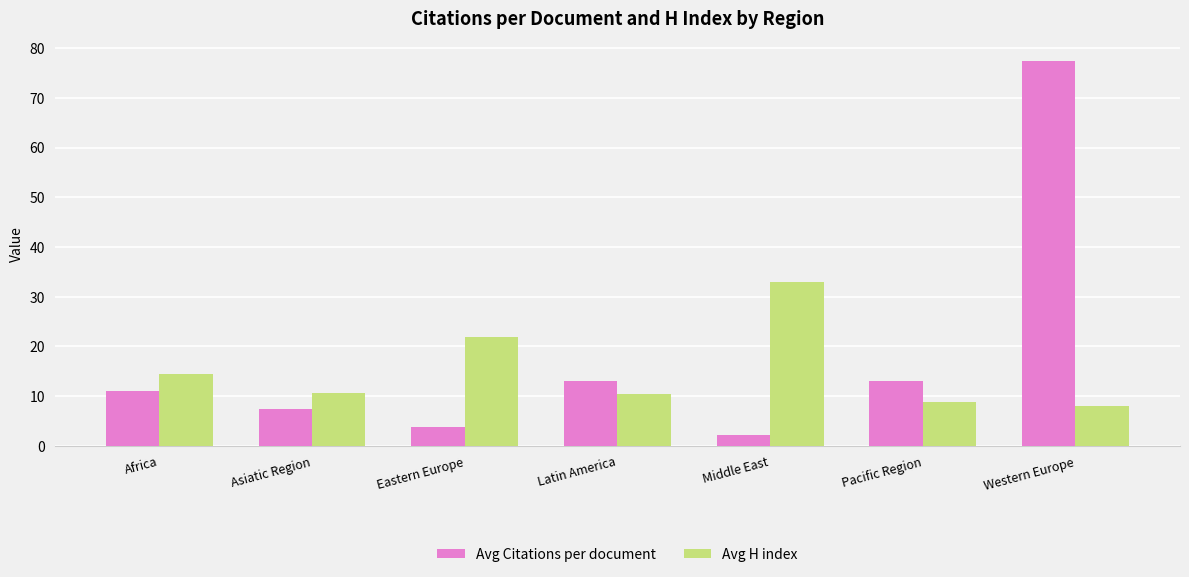

What is the total value across all series at Latin America?

23.5